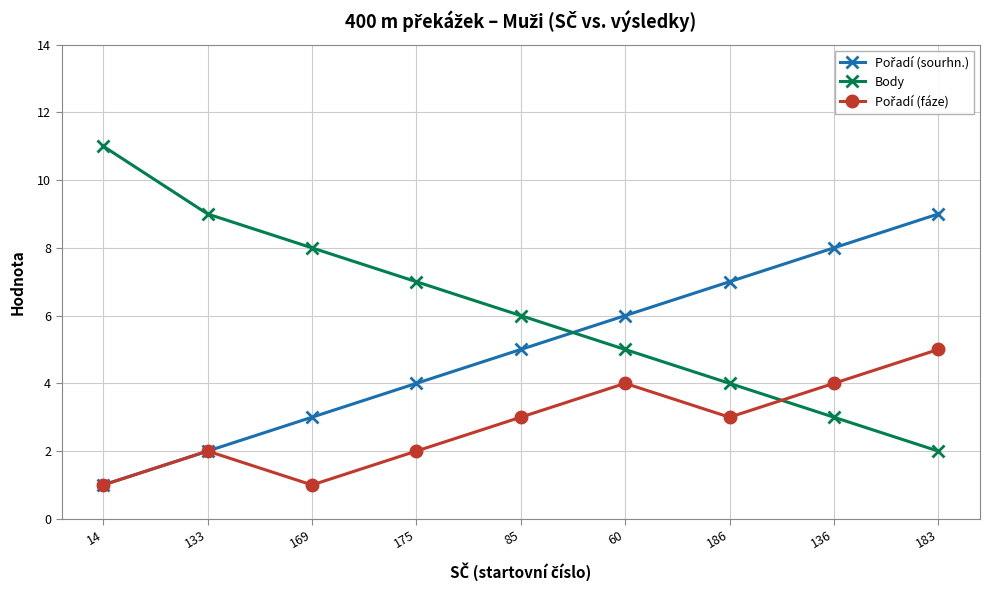

Which category has the lowest value in the Body series?

183